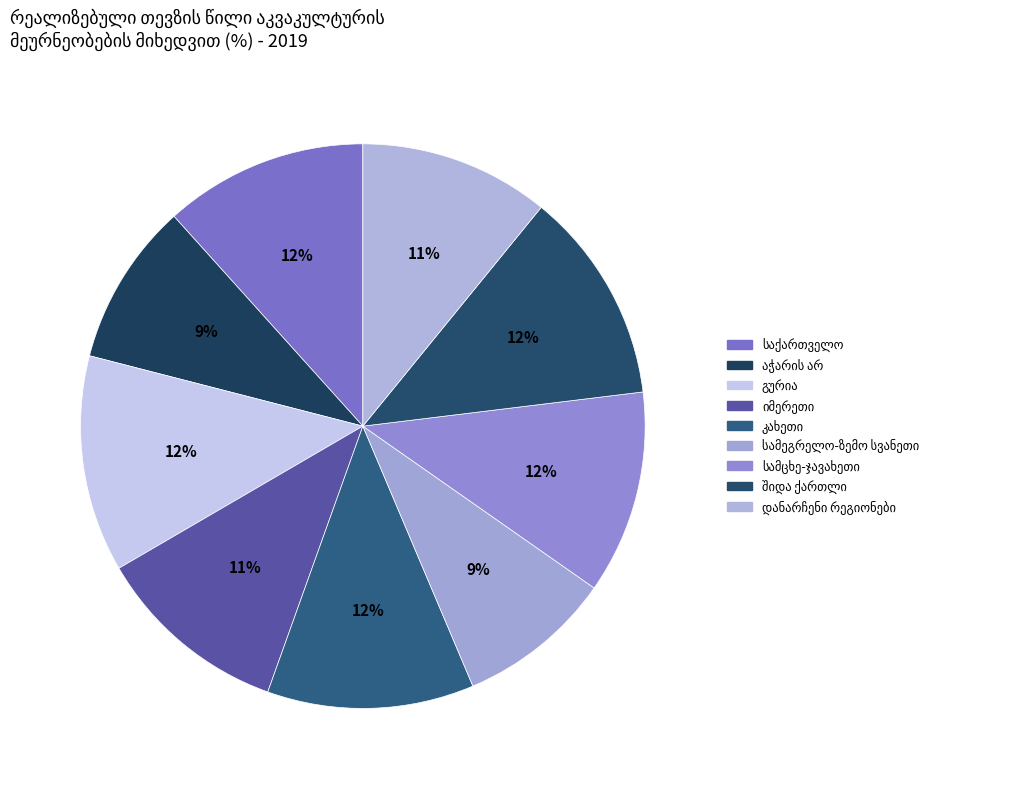

How many slices are in this pie chart?

9